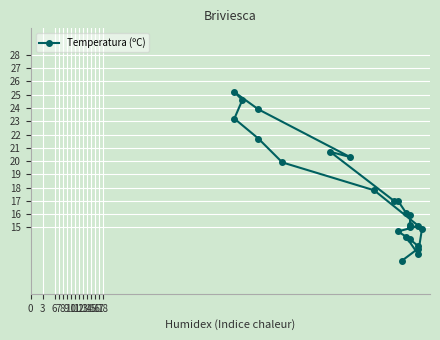

What is the sum of all values?

419.1